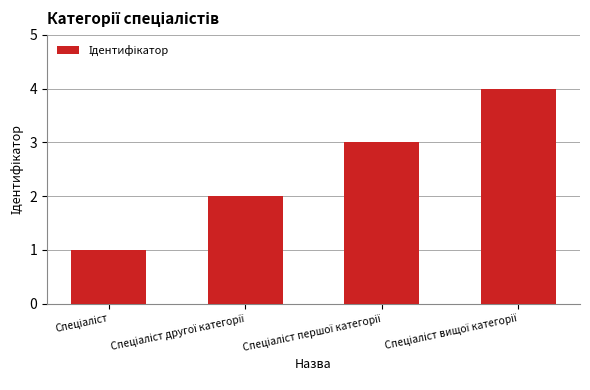

What is the greatest value displayed?

4